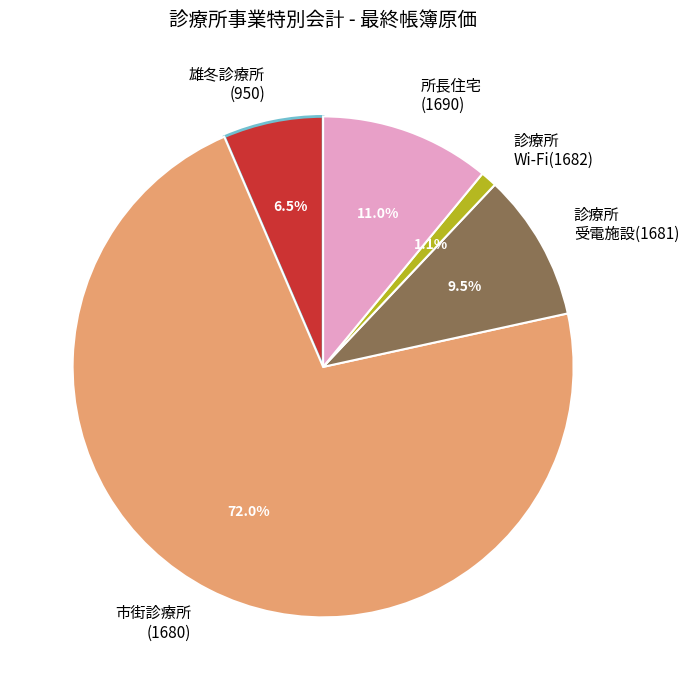

How much of the chart is everything except 所長住宅 (1690)?

89.0%